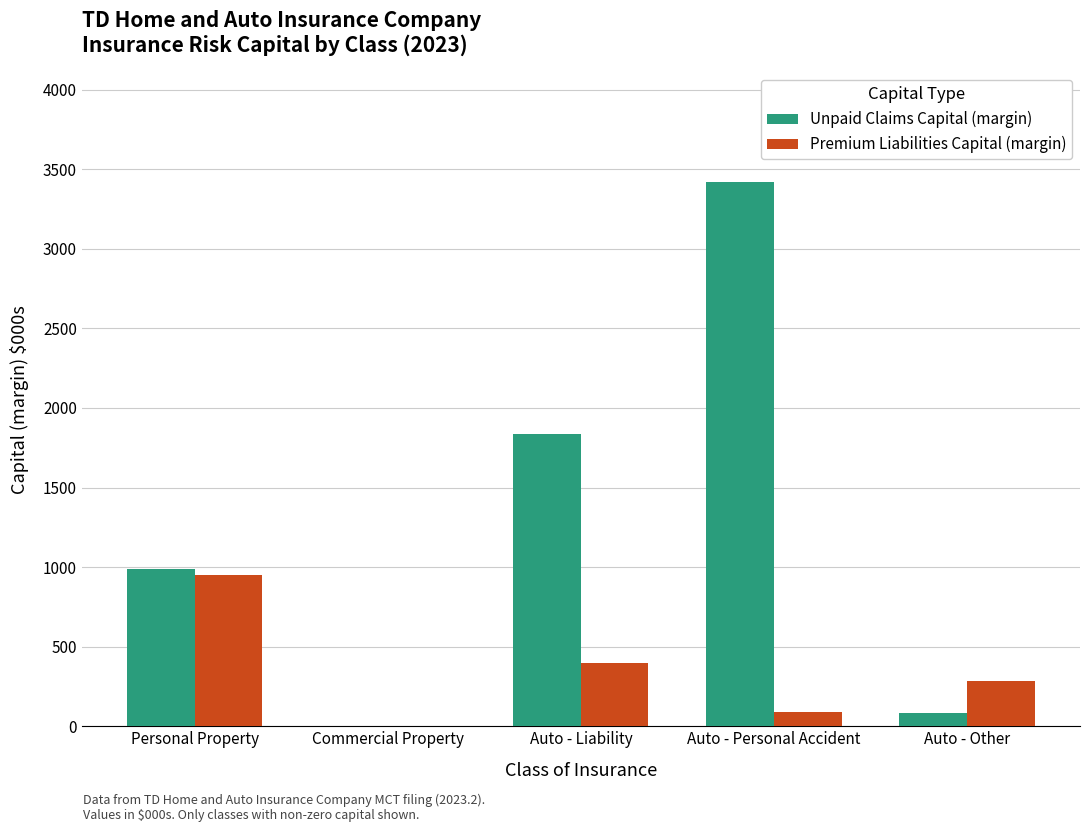

The value of Premium Liabilities Capital (margin) at Commercial Property is 430. True or false?

False